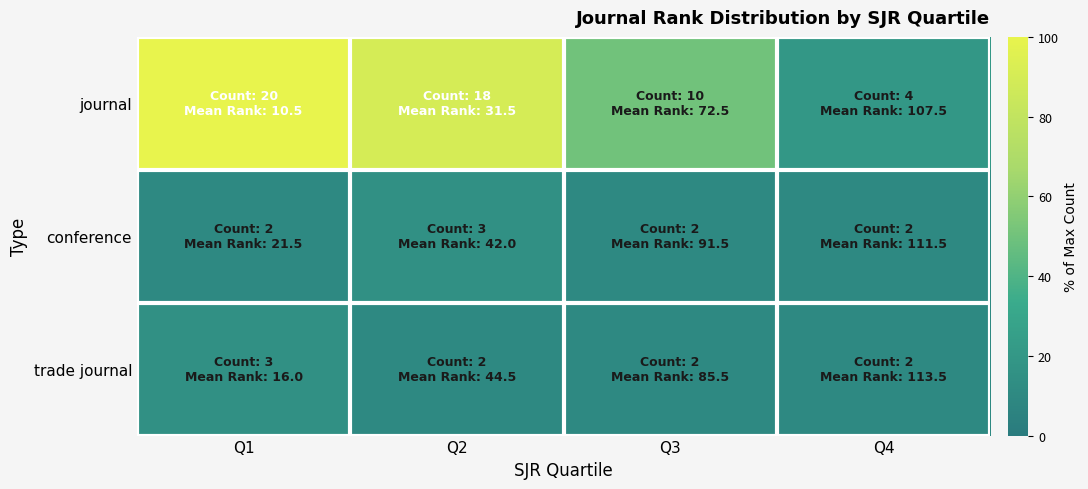

Reading left to right, extract all data points from this chart.

journal: Q1=100	Q2=90	Q3=50	Q4=20
conference: Q1=10	Q2=15	Q3=10	Q4=10
trade journal: Q1=15	Q2=10	Q3=10	Q4=10